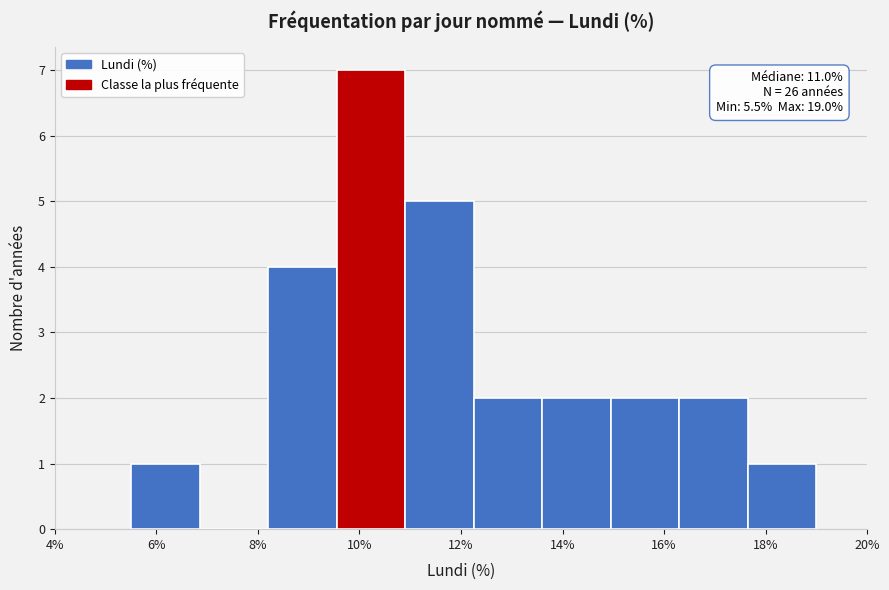

Over which range of the x-axis is the bar tallest?

9.55 to 10.90